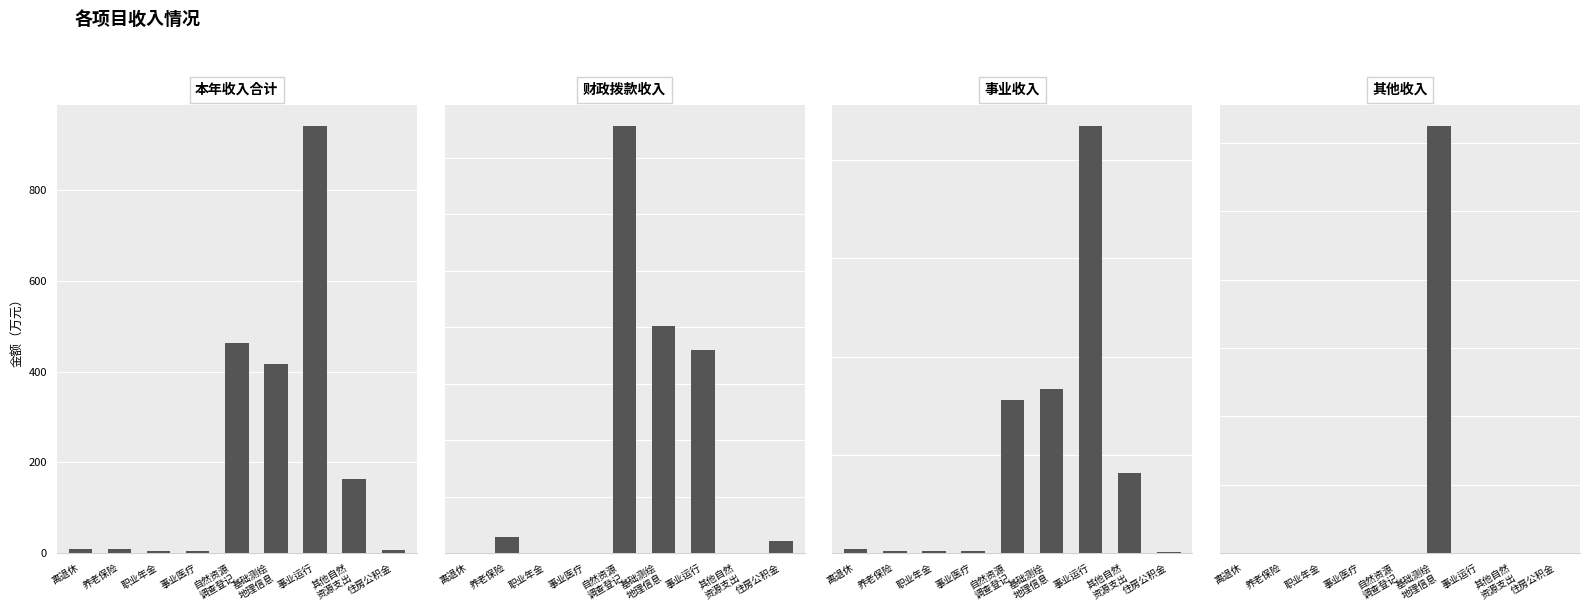

What position from the right is 住房公积金?

1